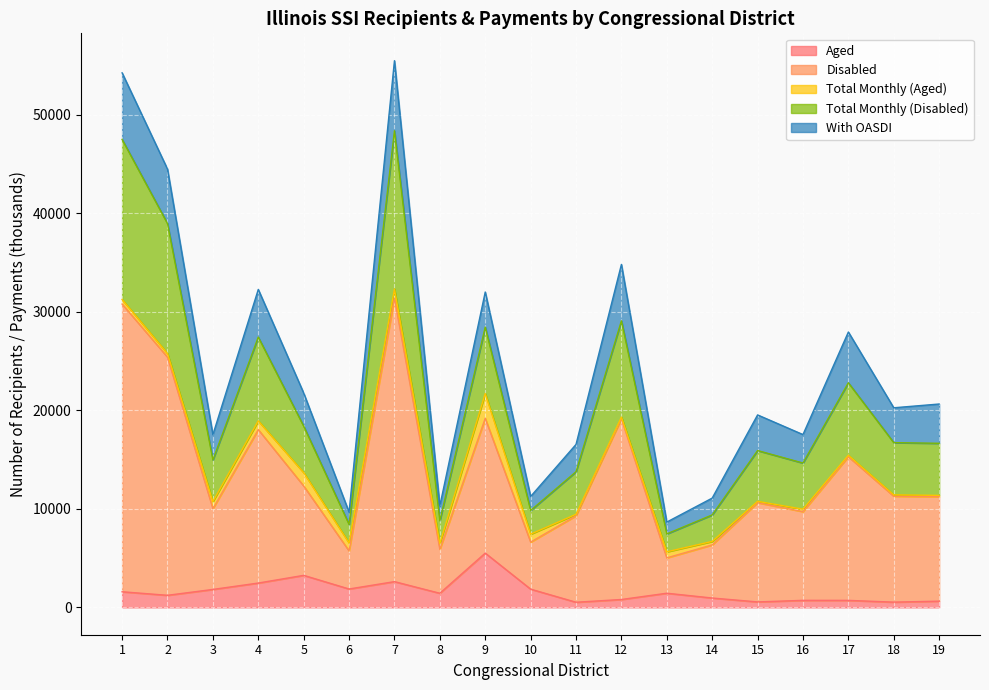

What is the highest value of the Aged series?

5507